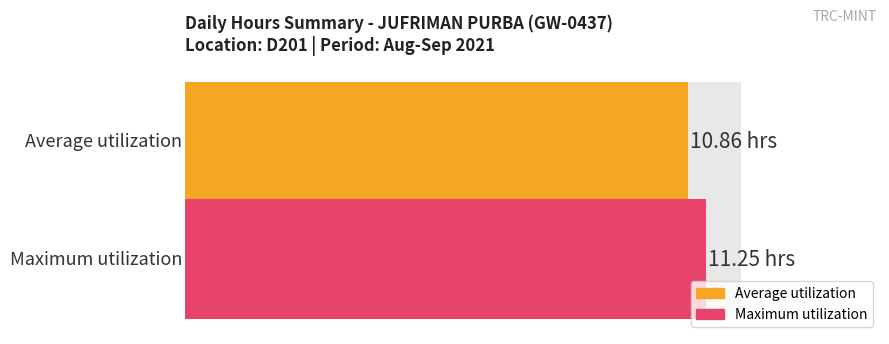

True or false: the data shows 3.9 at 14-Tue.

False